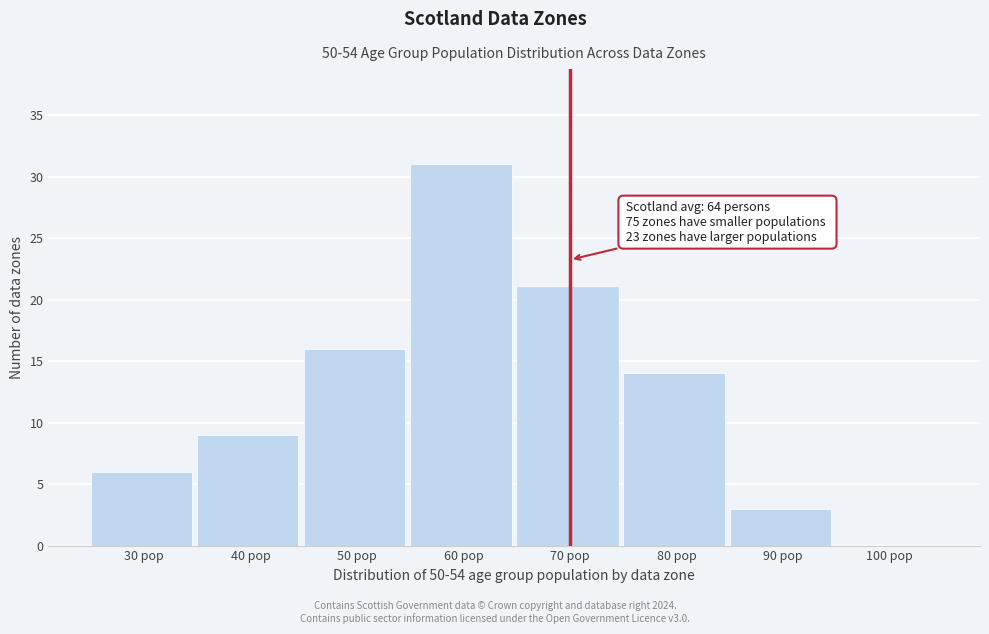

Reading left to right, extract all data points from this chart.

30 pop=6	40 pop=9	50 pop=16	60 pop=31	70 pop=21	80 pop=14	90 pop=3	100 pop=0